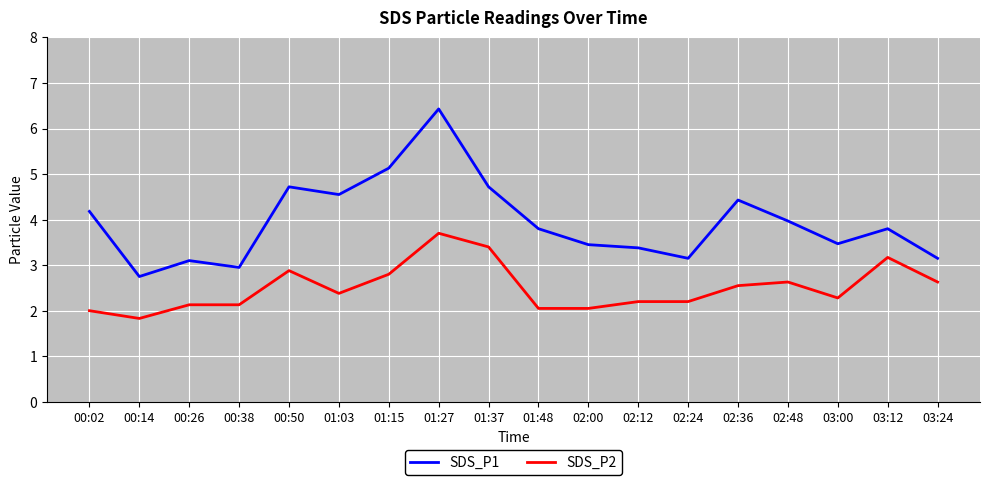

True or false: SDS_P1 and SDS_P2 intersect in this chart.

False